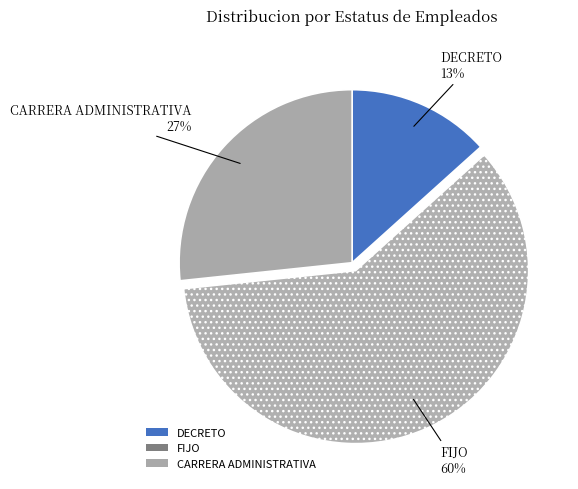

Count the number of slices in the pie.

3